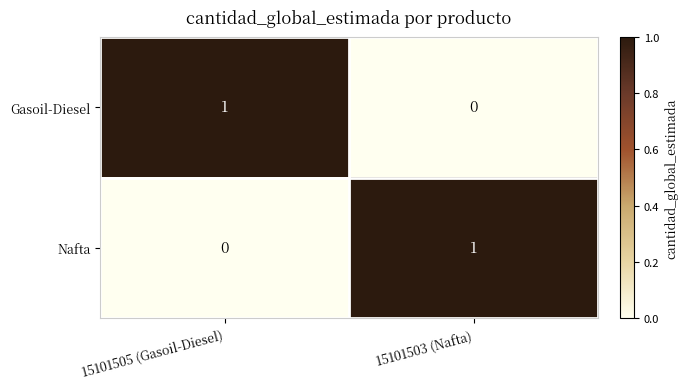

Which category has the highest value in the Nafta series?

15101503 (Nafta)